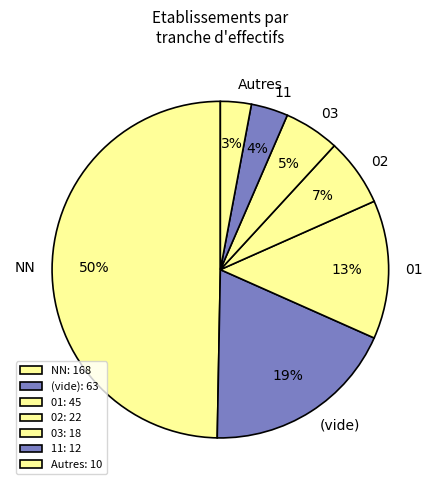

Do NN and 03 together represent more than half of the pie?

Yes